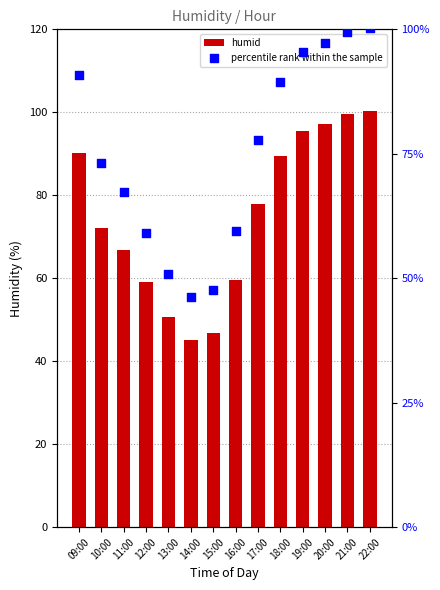

What are all the series names shown in the legend?

humid, percentile rank within the sample